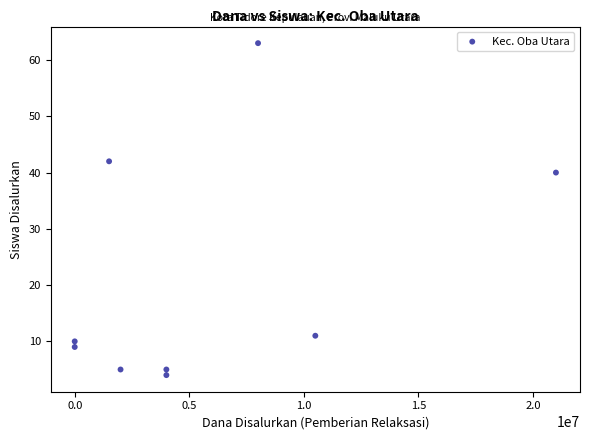

What Y value in the scatter plot is closest to 33?

40